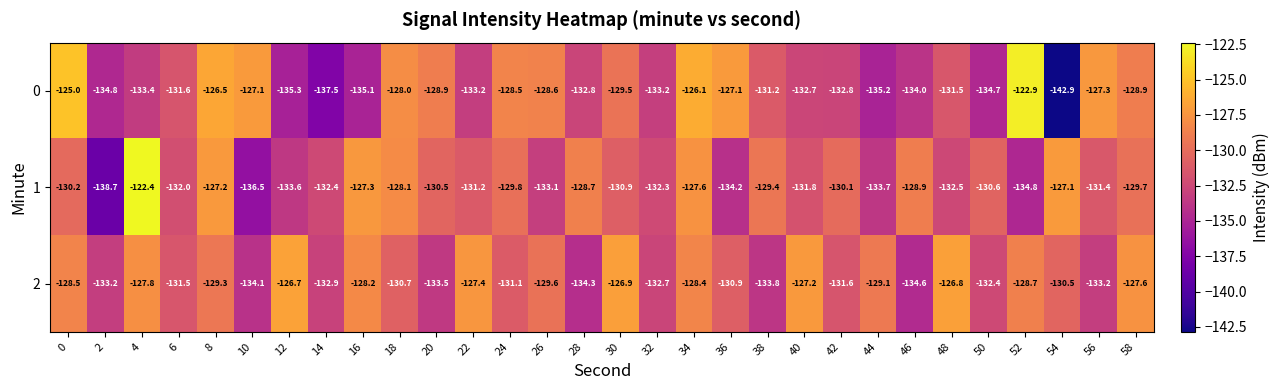

Rank the series at 4 from highest to lowest value.

1, 2, 0